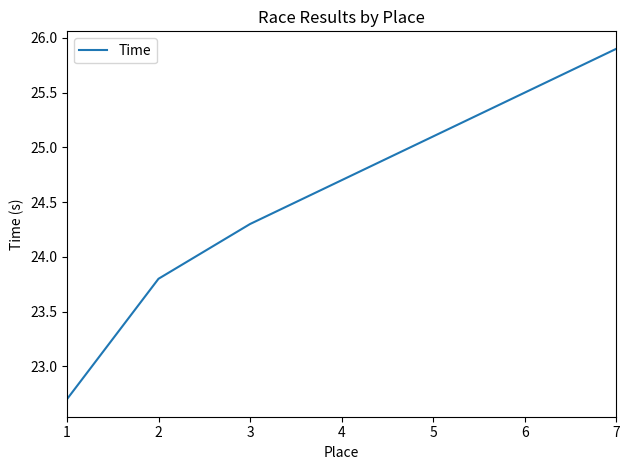

At which label does the data first exceed 24?

3